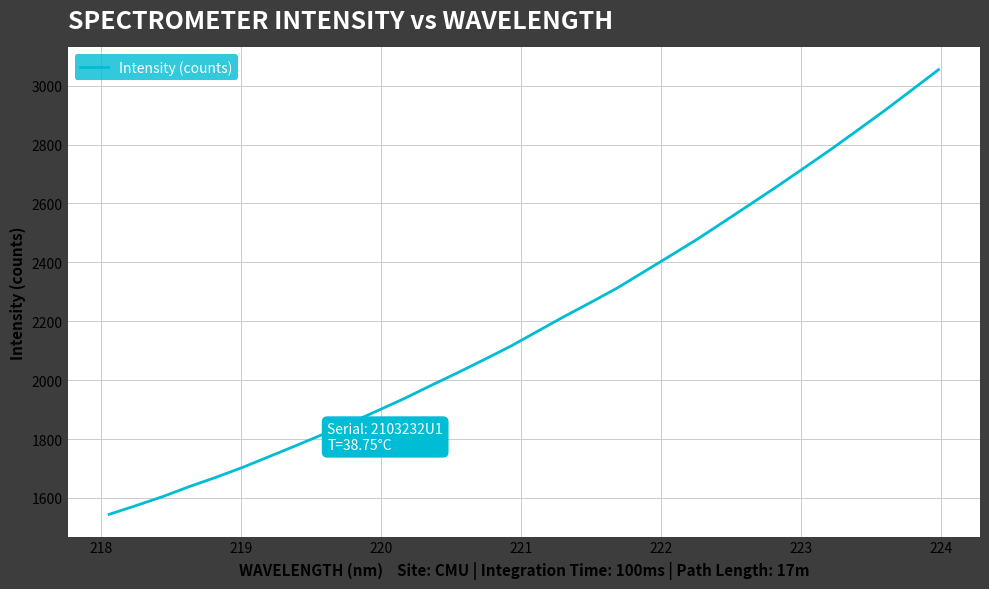

True or false: the data has more than 1 interior local peaks.

False